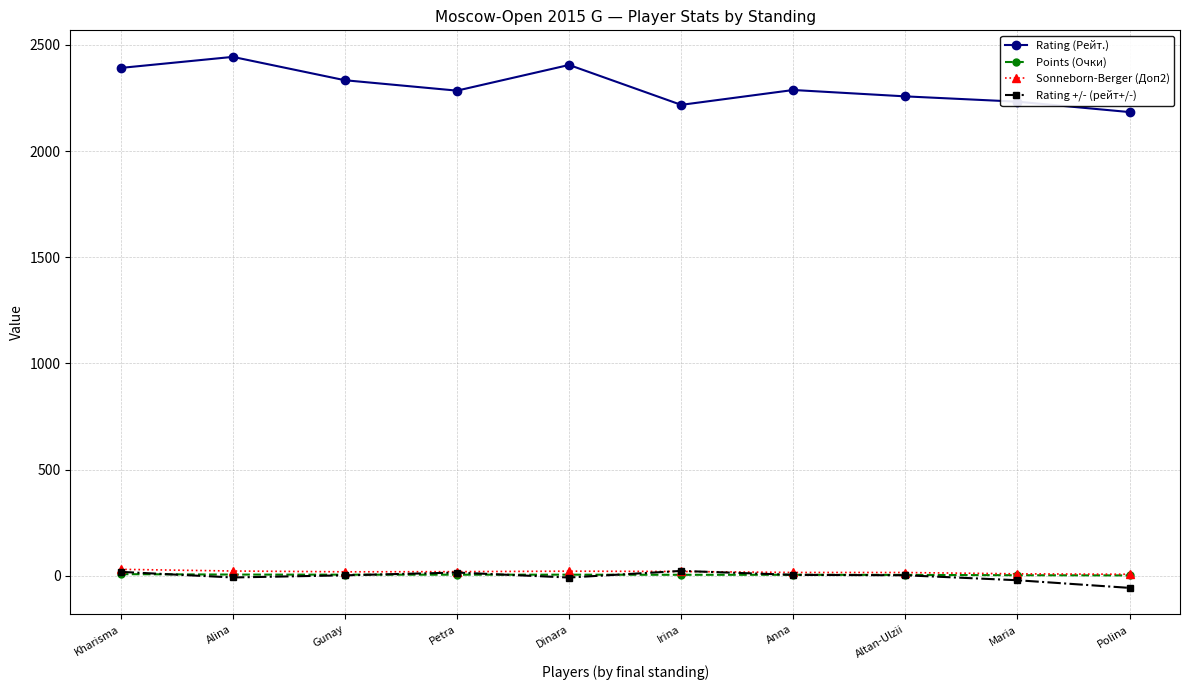

Where does the Rating +/- (рейт+/-) series first go above 2?

Kharisma